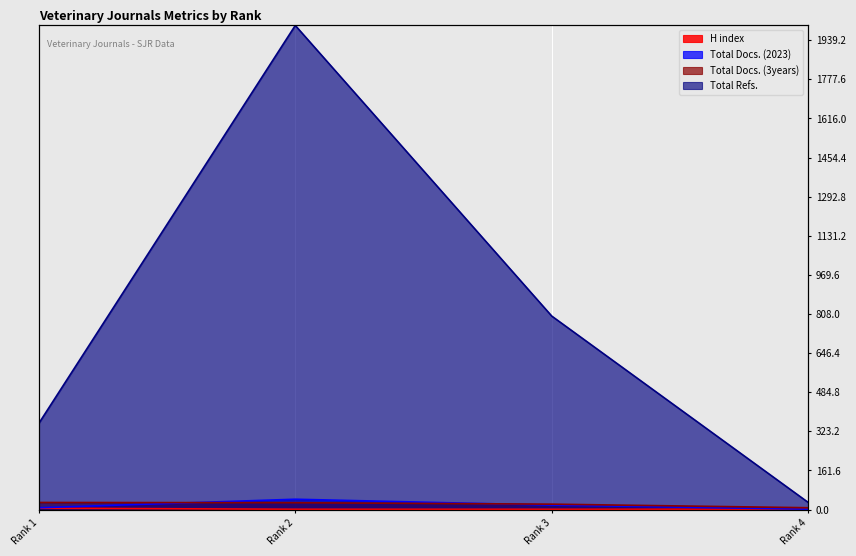

Is the value of Total Docs. (2023) at Rank 3 greater than the value of Total Refs. at Rank 1?

No